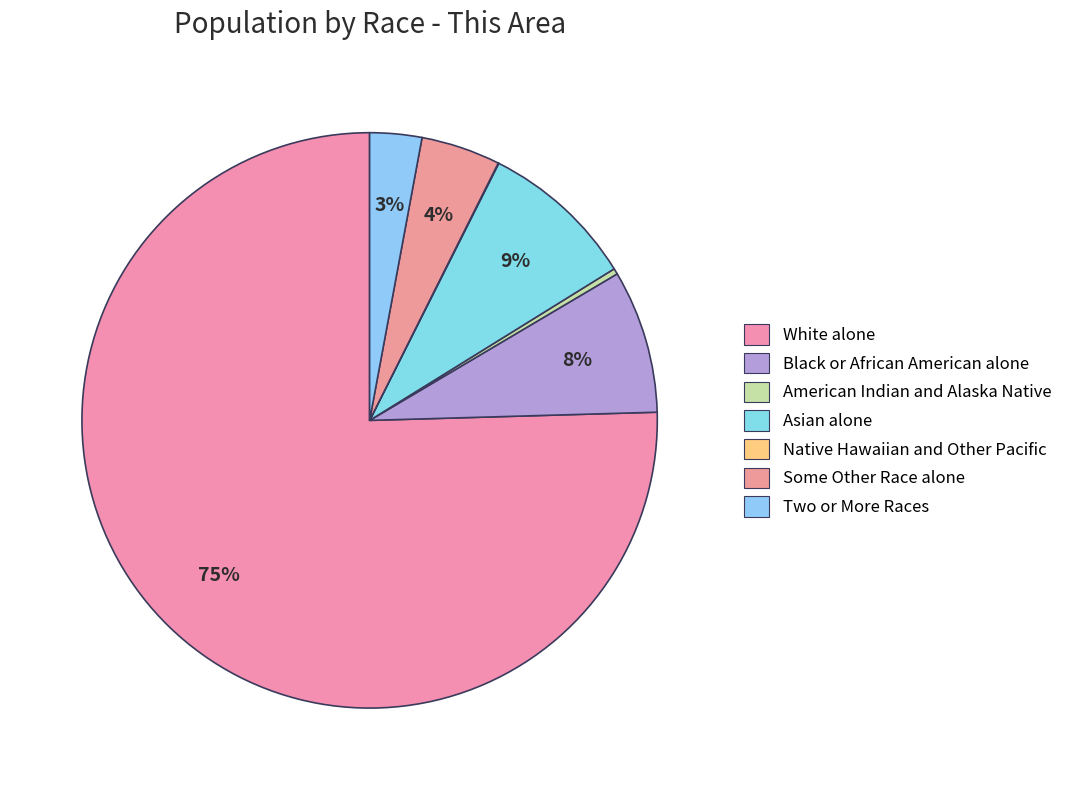

Is it true that Asian alone is 4% of the pie?

False